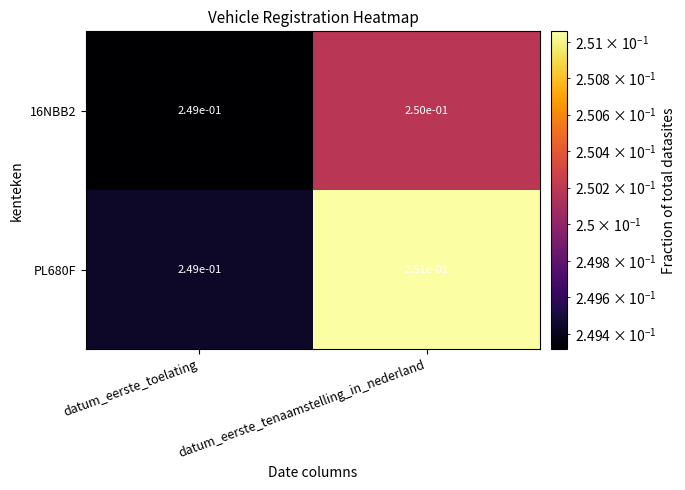

At which category is the sum across all series the highest?

datum_eerste_tenaamstelling_in_nederland